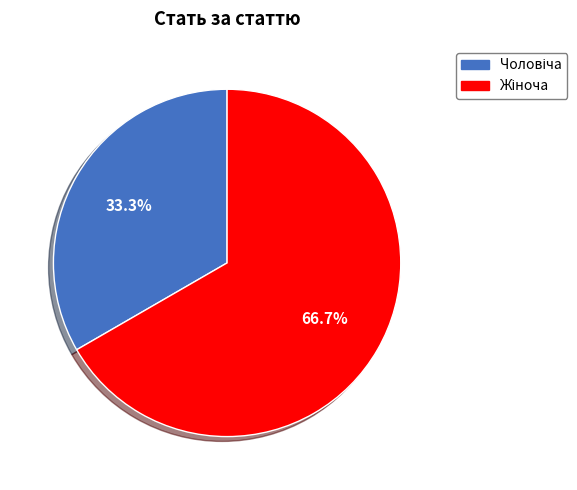

Is there any slice that represents more than half of the pie?

Yes